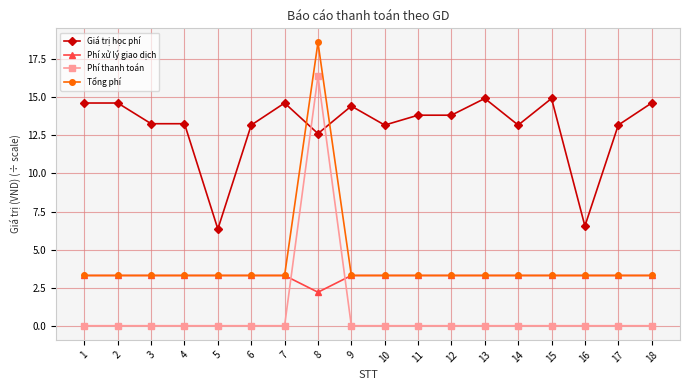

Which series has the largest total across all categories?

Giá trị học phí